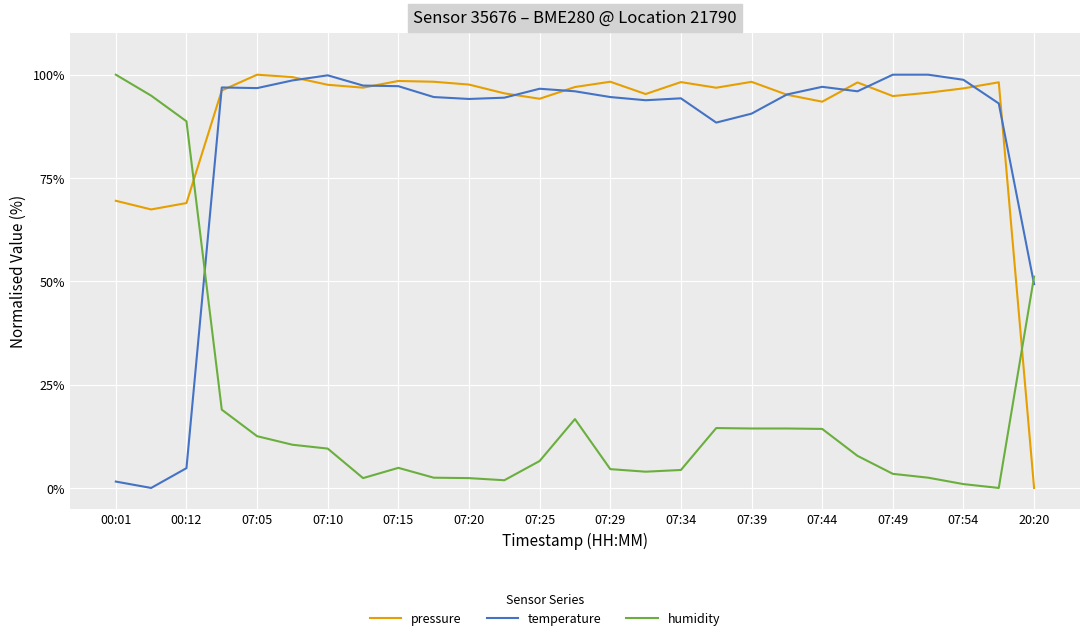

How many lines are shown in the chart?

3